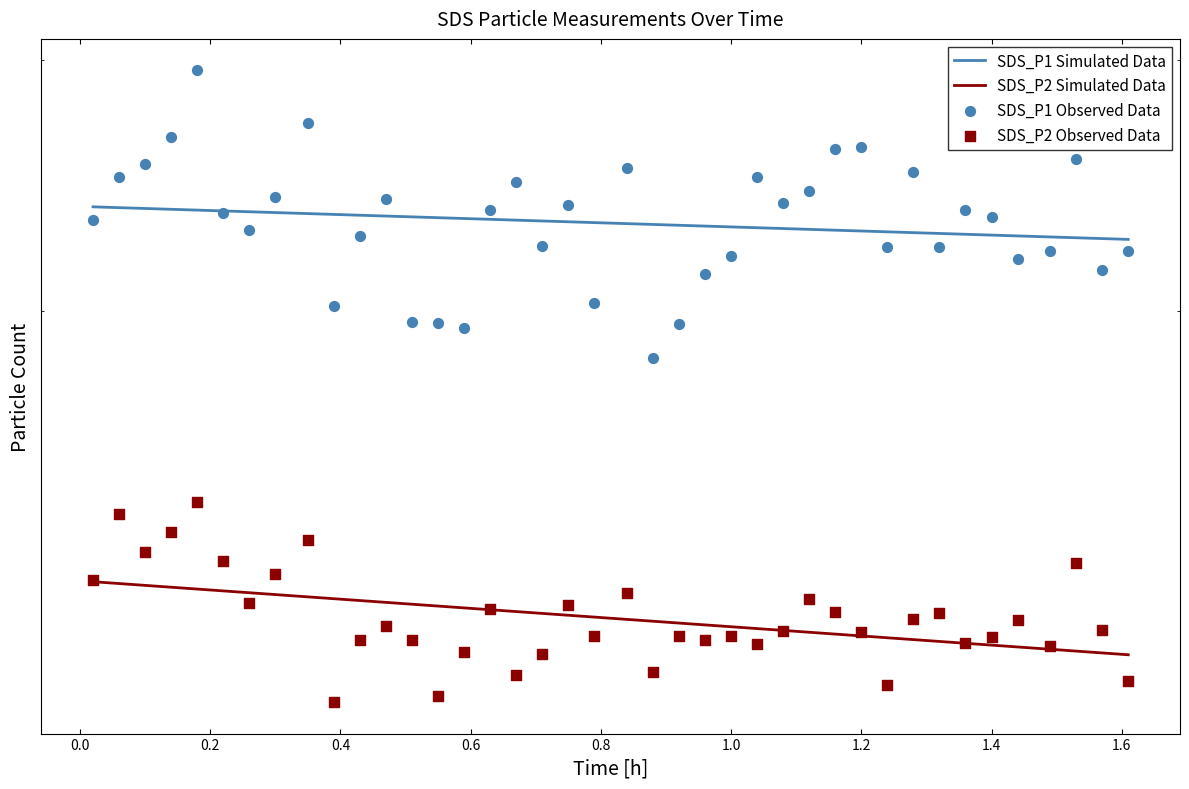

What is the total value across all series at 0.4?

40.5